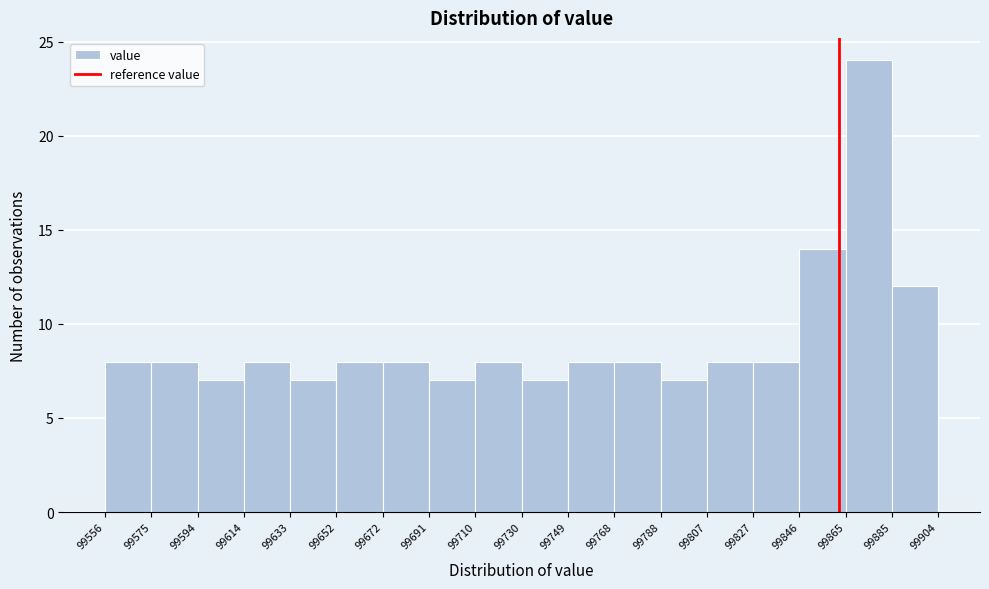

Reading left to right, transcribe this chart: for each bar, give the range it covers on the x-axis and its height. The values are not printed on the chart, so give them approximately, as read against the axis.

99556 to 99575: 8
99575 to 99594: 8
99594 to 99614: 7
99614 to 99633: 8
99633 to 99652: 7
99652 to 99672: 8
99672 to 99691: 8
99691 to 99710: 7
99710 to 99730: 8
99730 to 99749: 7
99749 to 99768: 8
99768 to 99788: 8
99788 to 99807: 7
99807 to 99827: 8
99827 to 99846: 8
99846 to 99865: 14
99865 to 99885: 24
99885 to 99904: 12